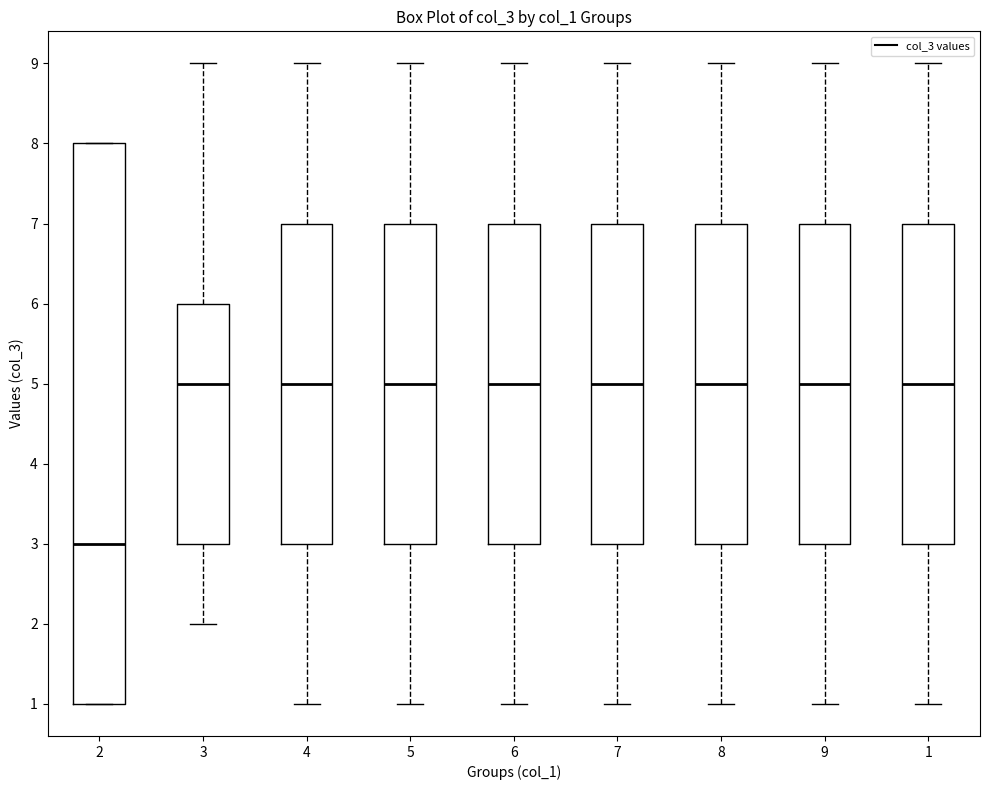

Where is the upper edge of the box at x = 6 on the y-axis? The values are not printed on the chart, so give them approximately, as read against the axis.

7